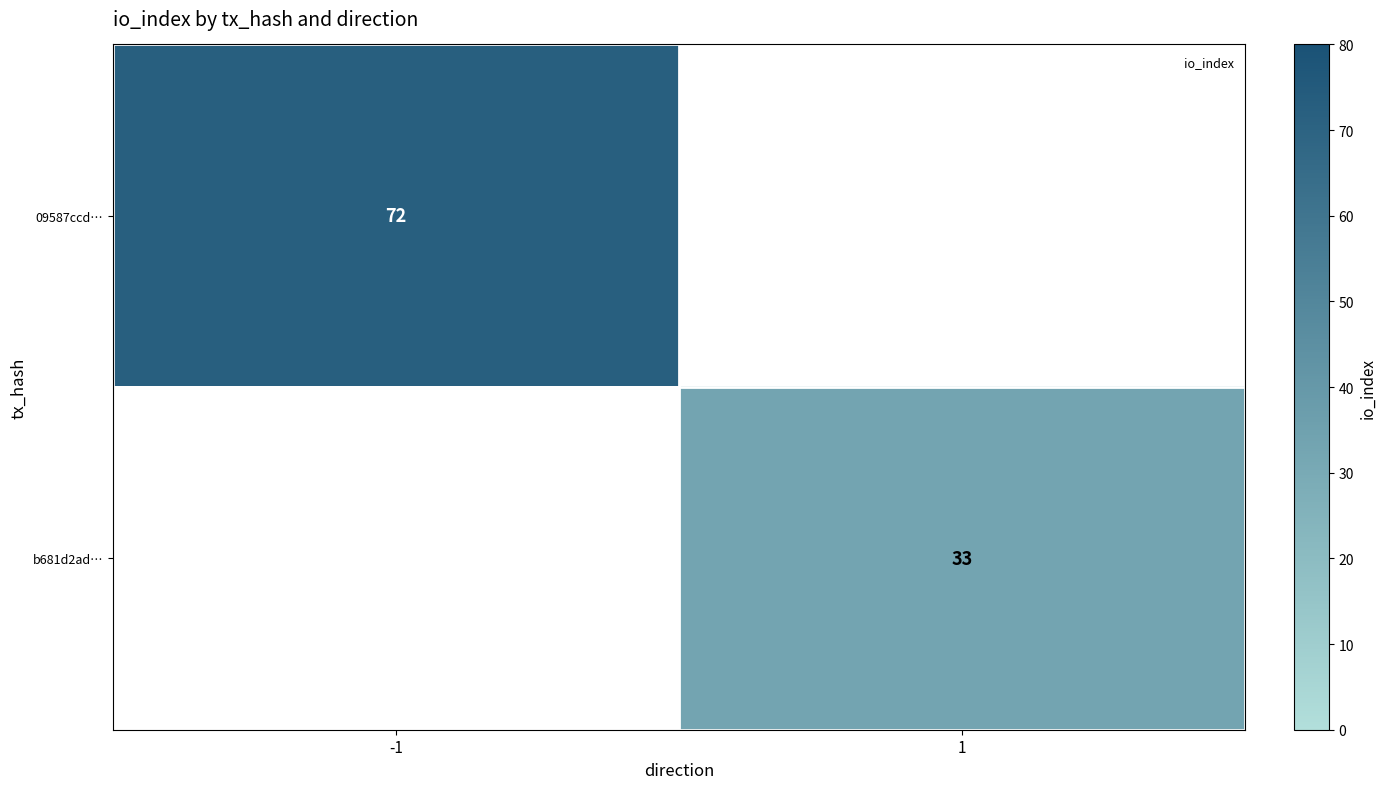

The b681d2ad… series shows 33 at 1. True or false?

True